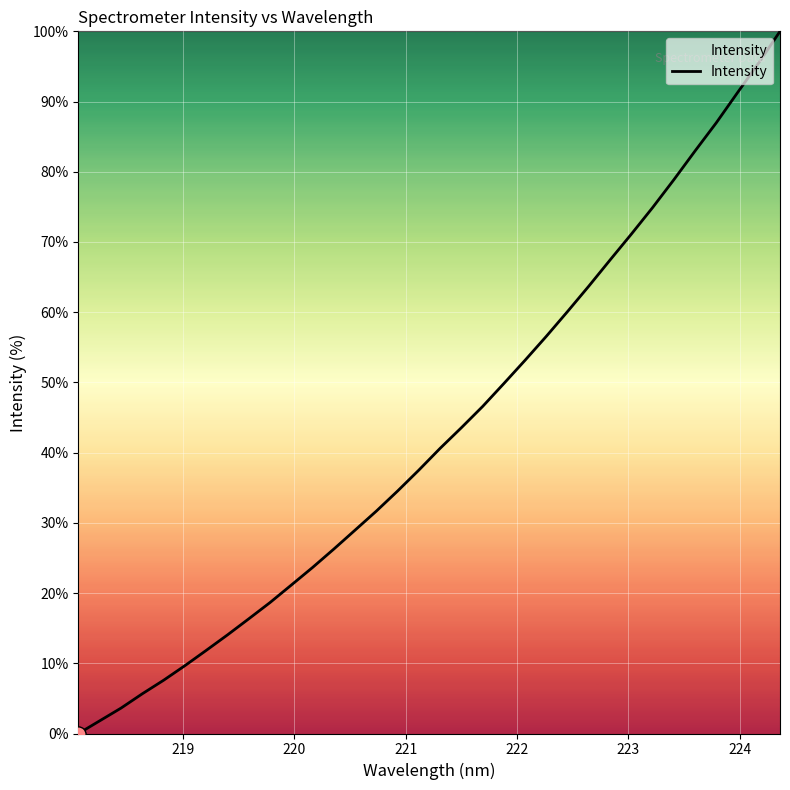

What is the greatest value displayed?

100.0